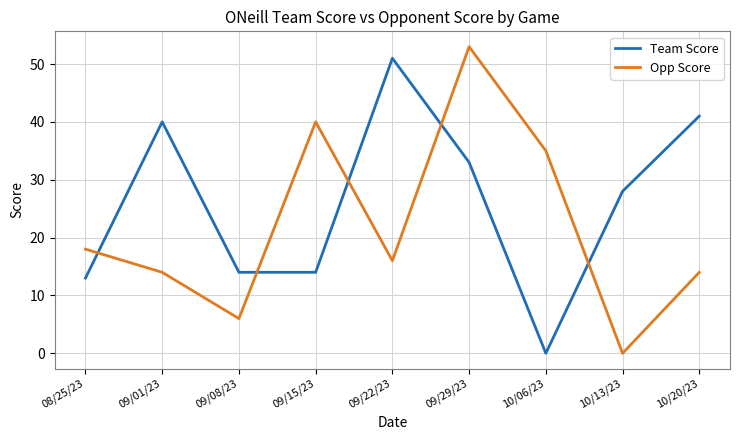

Which series has the largest total across all categories?

Team Score